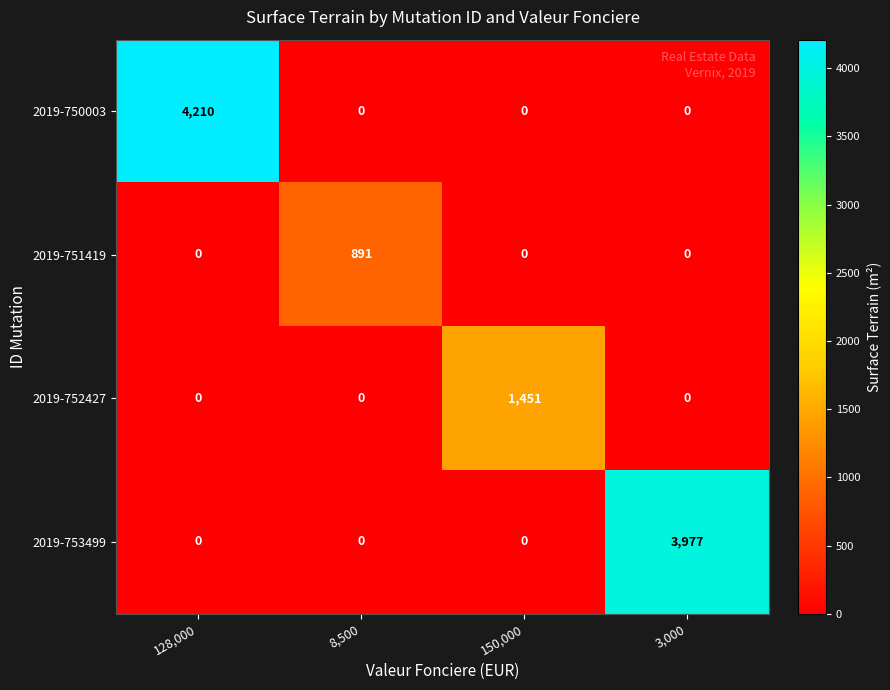

How many 2019-752427 values are between 0 and 1451?

4